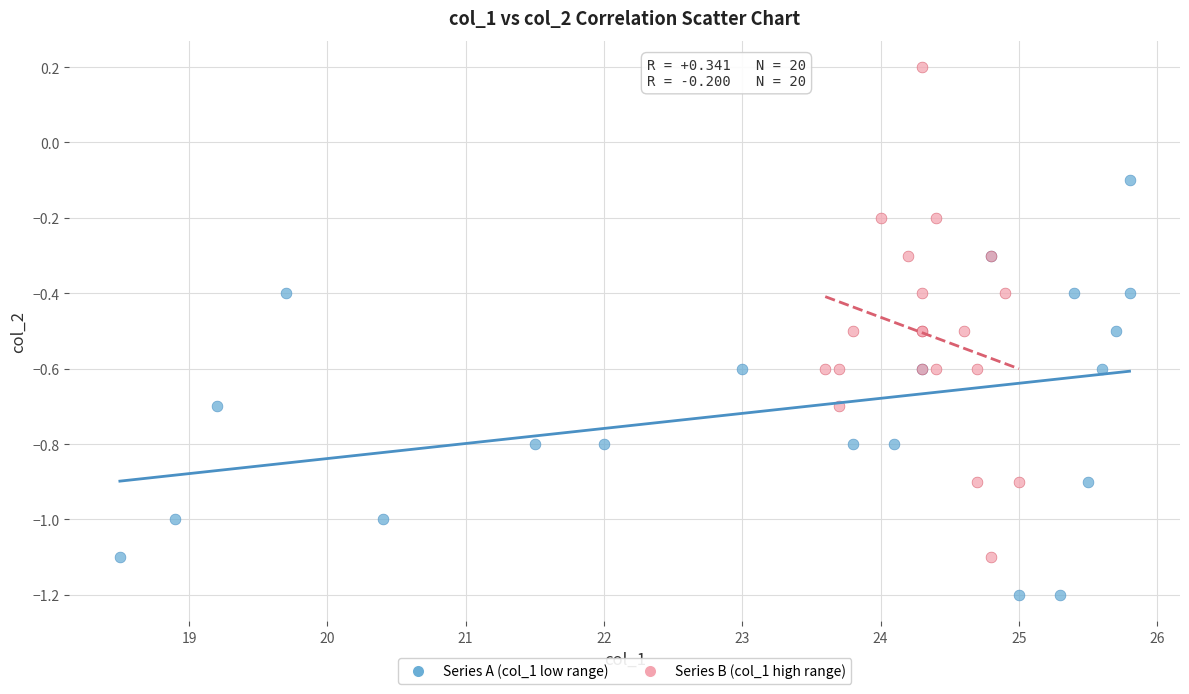

Which series reaches the minimum Y coordinate?

Series A (col_1 low range)